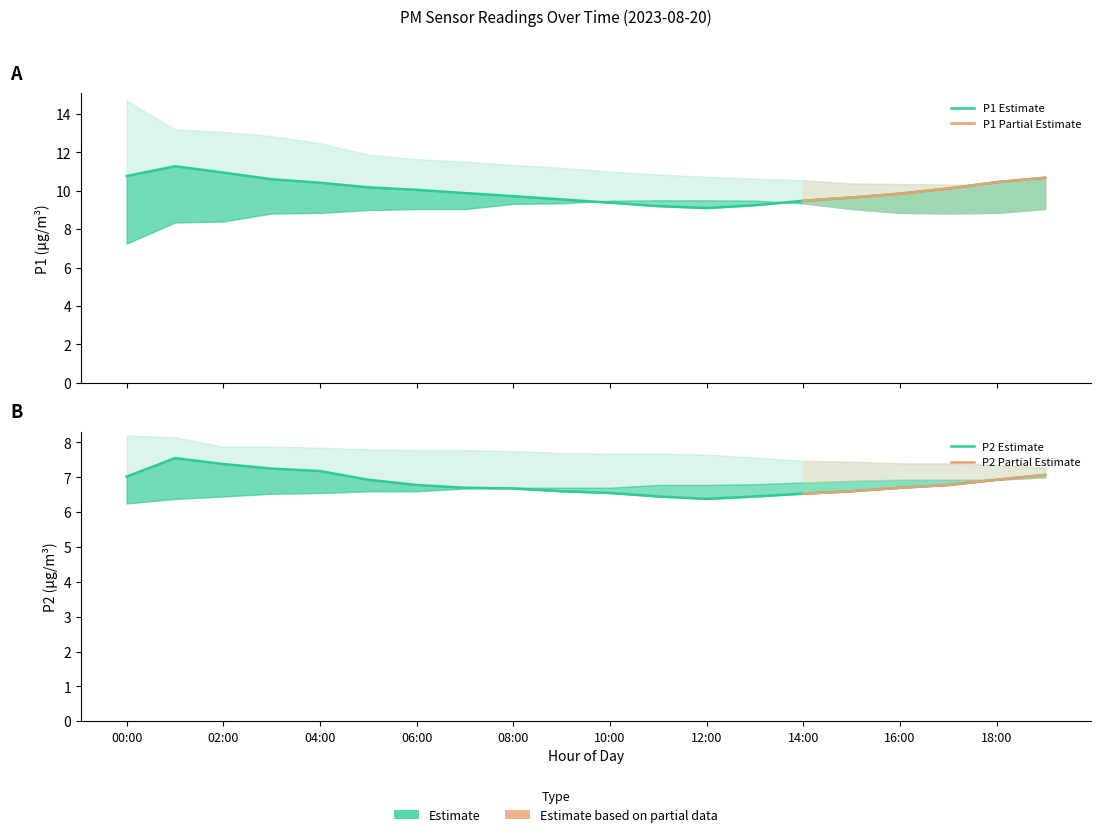

List the labels in order of P1_lower value, smallest first.

00:00, 01:00, 02:00, 03:00, 17:00, 04:00, 16:00, 18:00, 05:00, 06:00, 07:00, 15:00, 19:00, 08:00, 09:00, 14:00, 10:00, 13:00, 11:00, 12:00